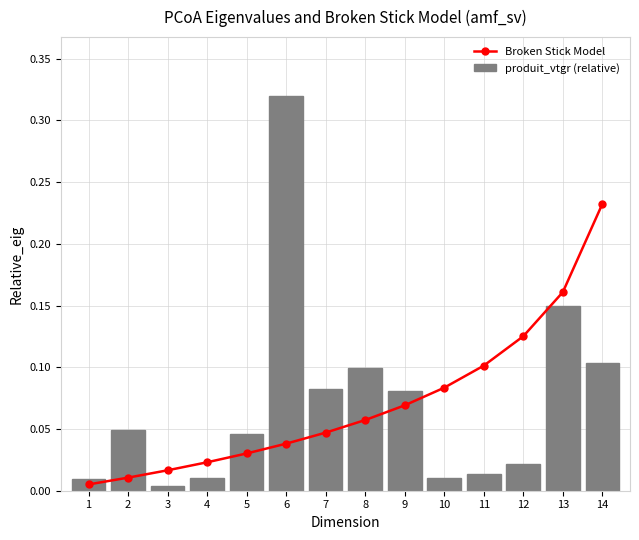

Which series has the widest spread of values?

produit_vtgr (relative)